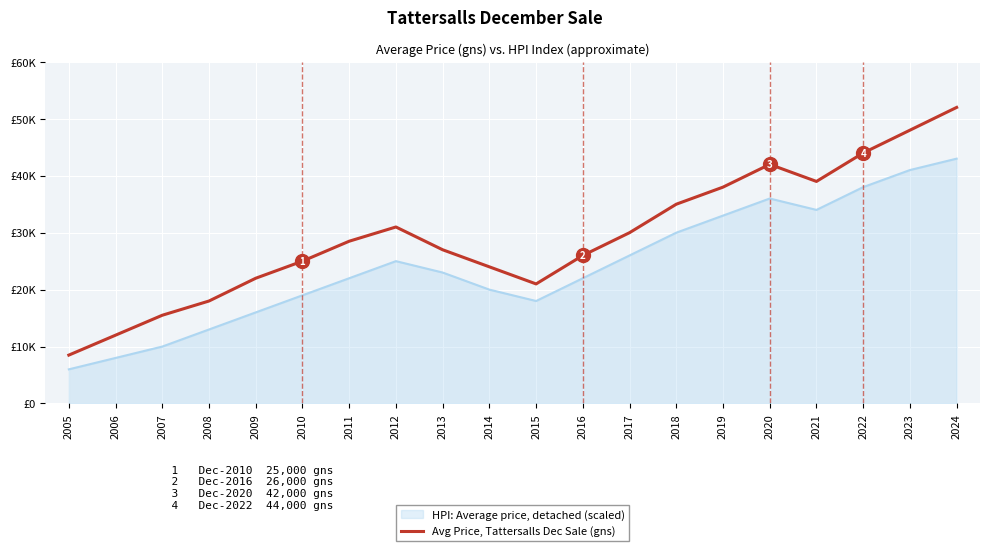

Between 2023 and 2014, which is larger?

2023